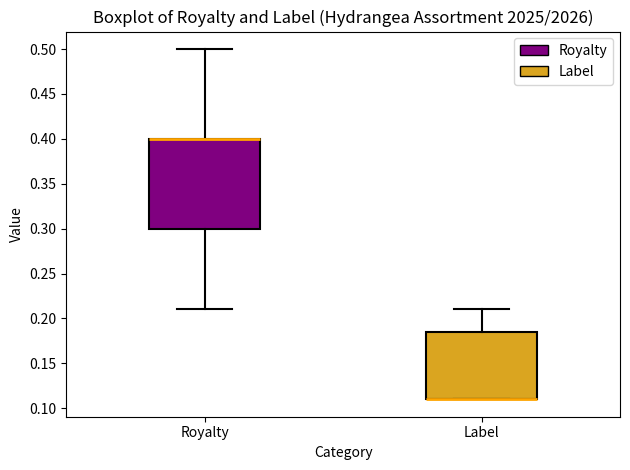

Where does the upper whisker of the box for Royalty end on the y-axis? The values are not printed on the chart, so give them approximately, as read against the axis.

0.500